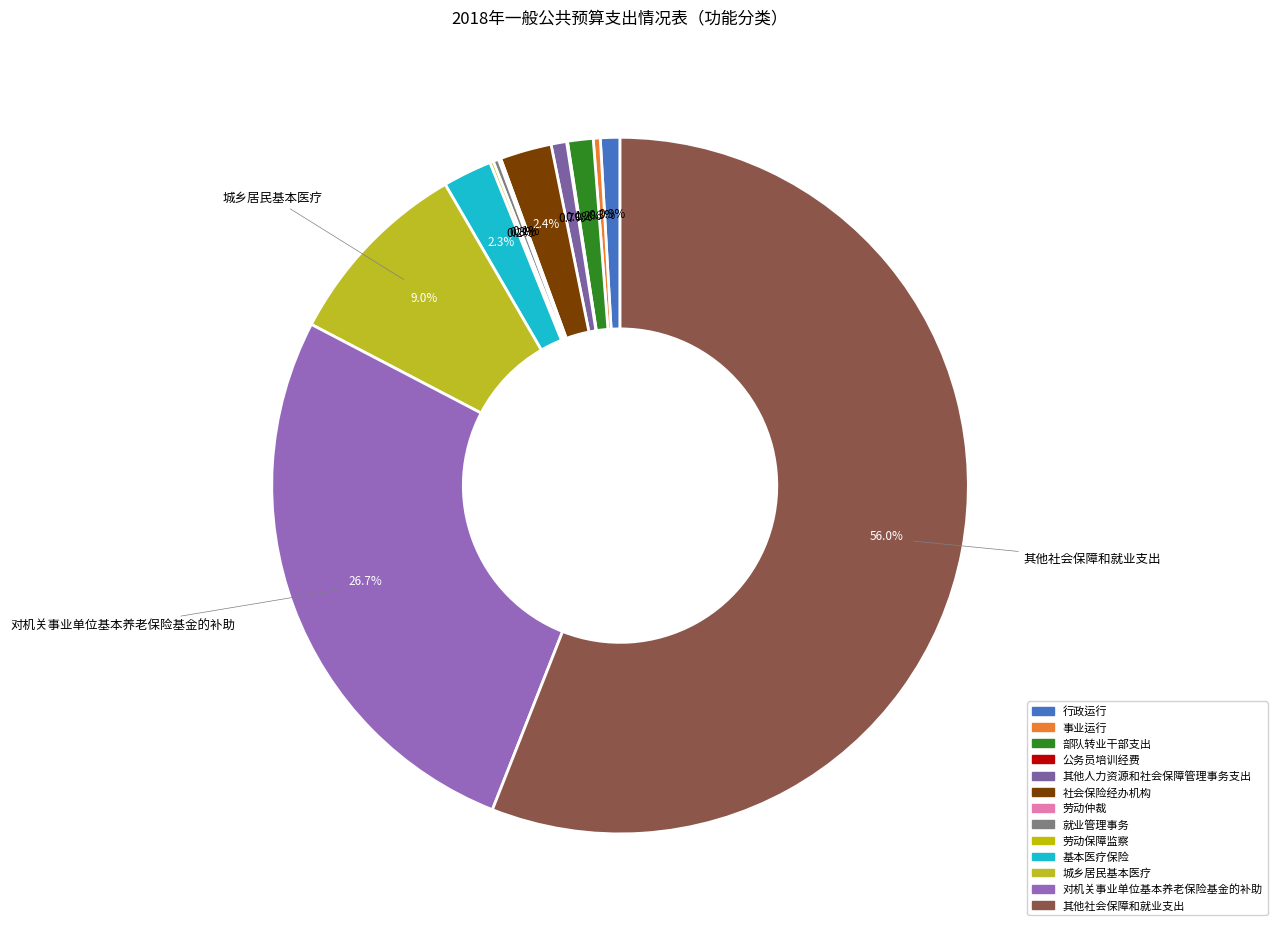

To the nearest percent, what is the difference between the largest and smallest slice percentages?

56%